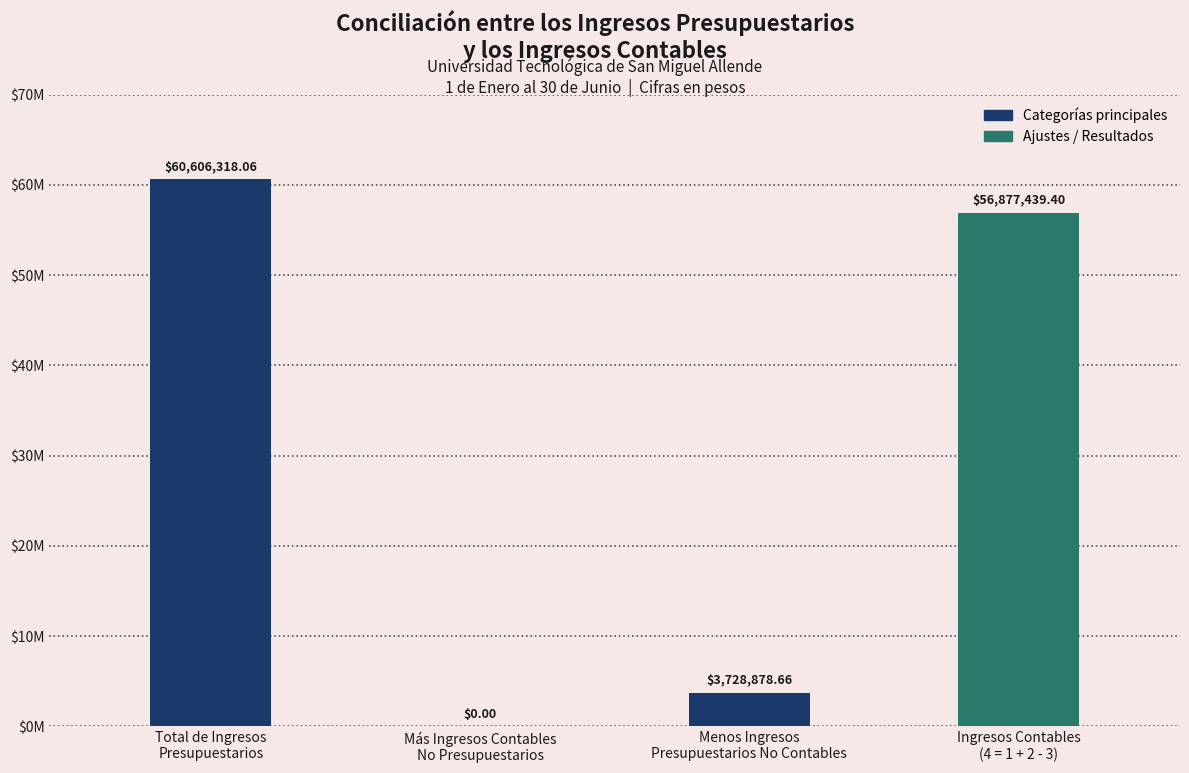

What is the label of the 3rd bar from the left?

Menos Ingresos
Presupuestarios No Contables